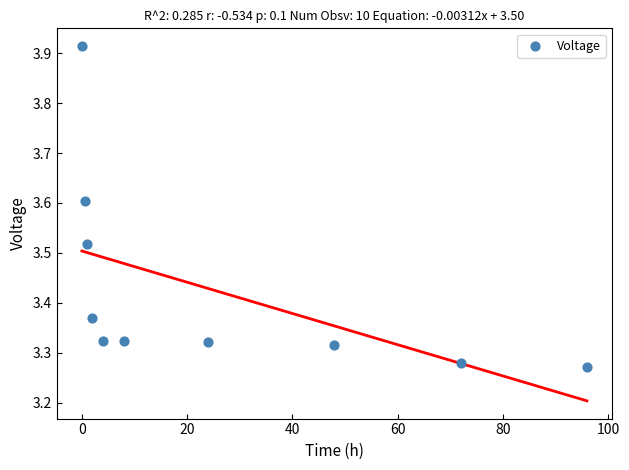

What is the average X value?

25.6